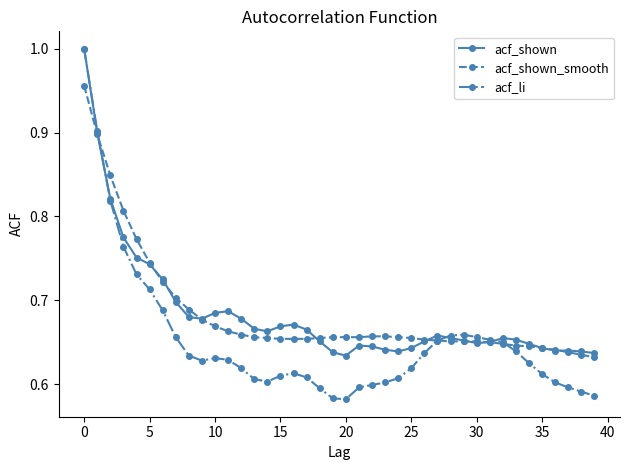

Does the chart have visible grid lines?

No